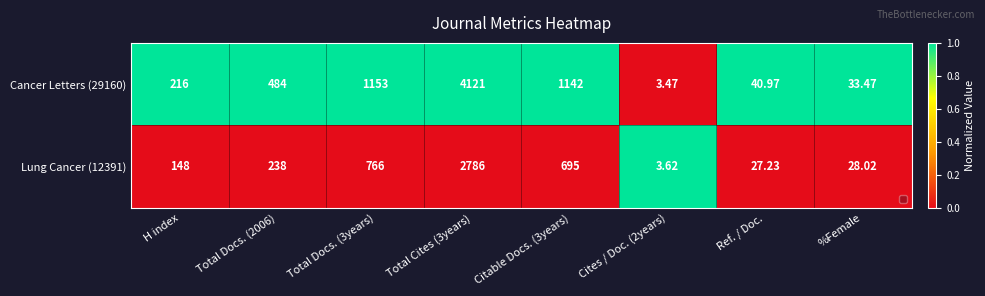

Is the value of Lung Cancer (12391) at %Female greater than the value of Cancer Letters (29160) at Total Docs. (2006)?

No